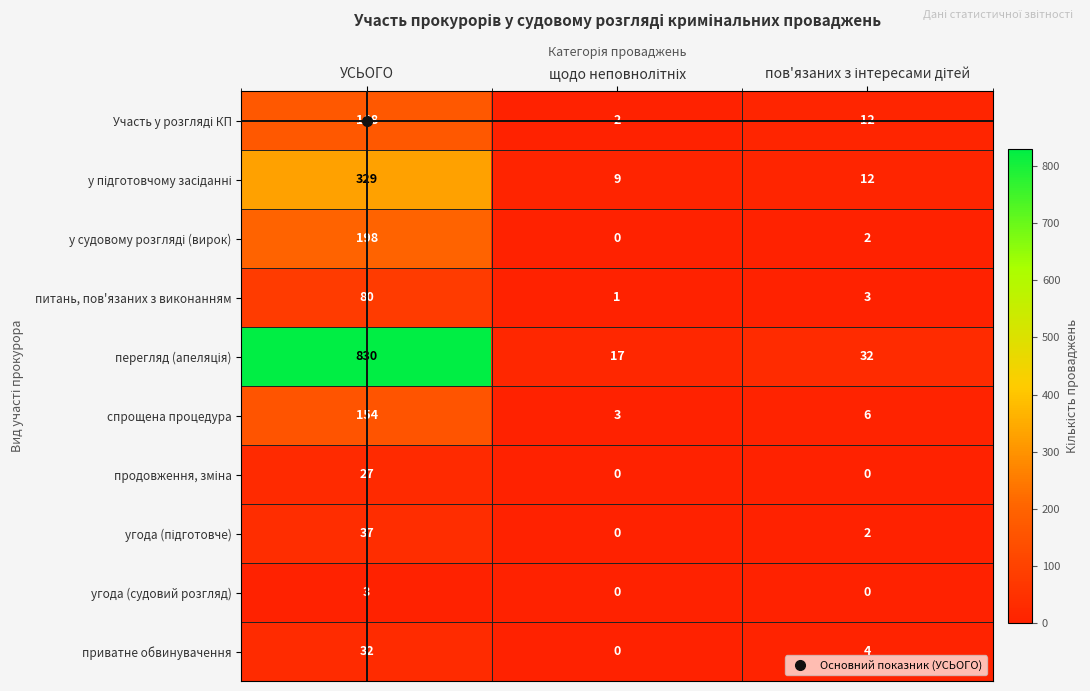

What is the average value of the приватне обвинувачення series?

12